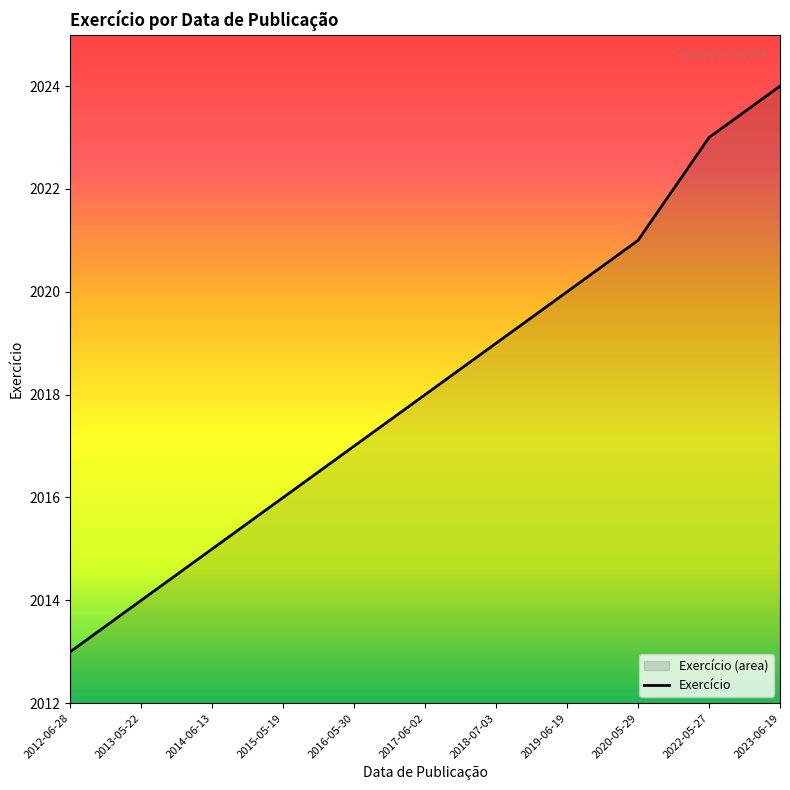

What is the sum of the values at 2017-06-02 and 2015-05-19?

4034